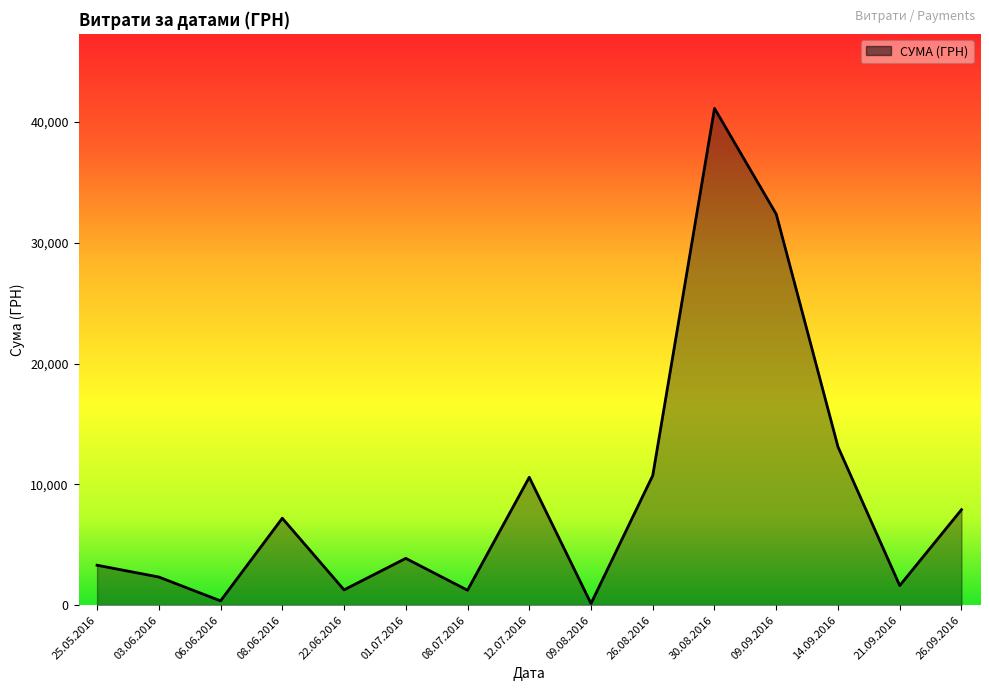

What is the maximum value shown in the chart?

41121.0